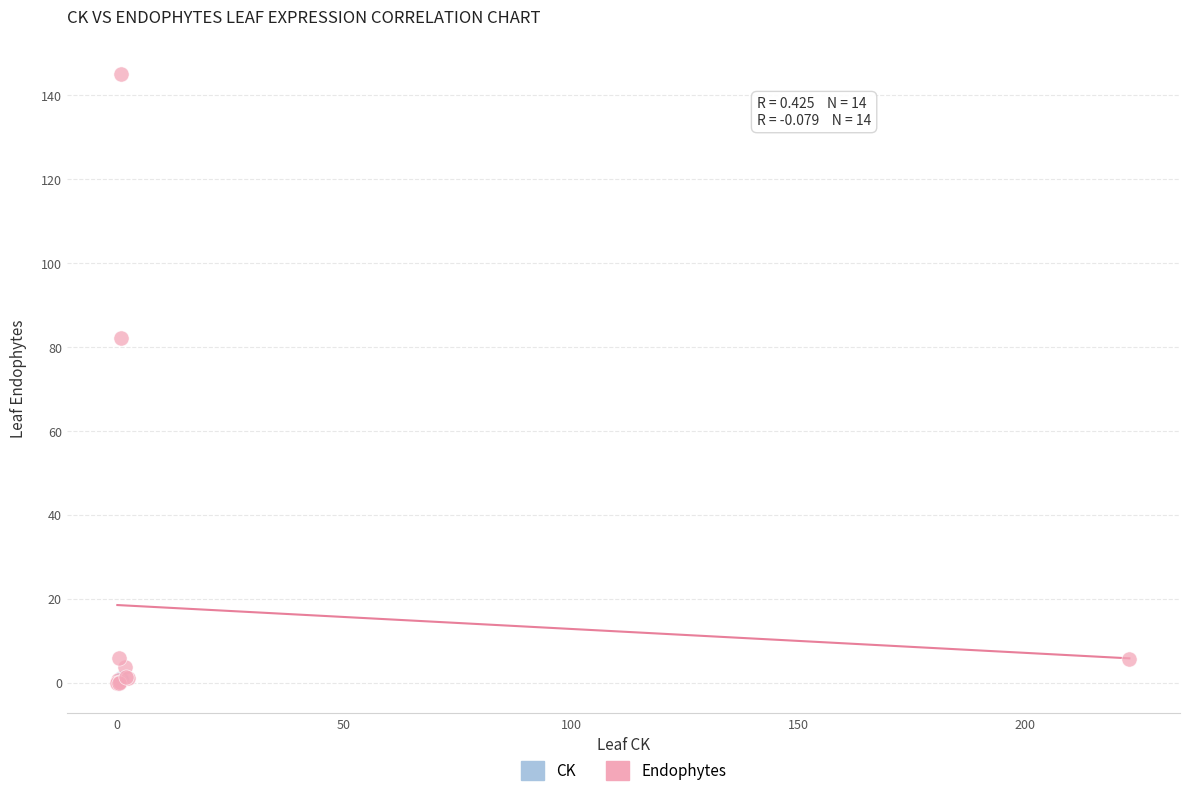

Which series contains the highest Y value?

Endophytes